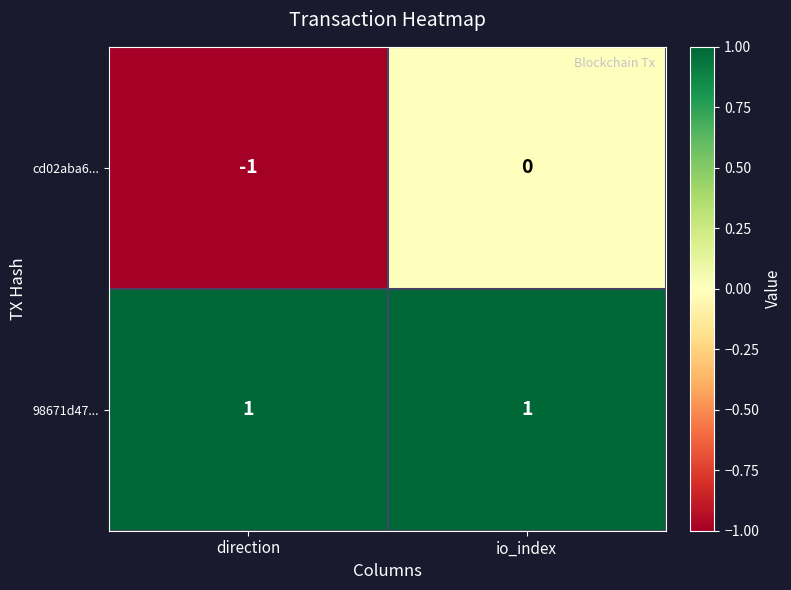

Which series has the largest total across all categories?

98671d47...